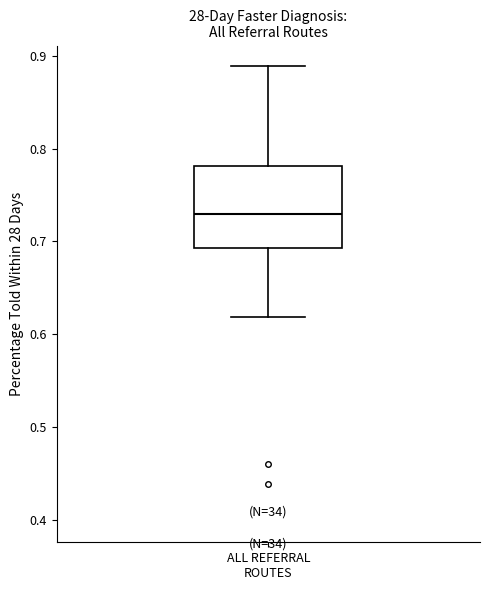

Where is the lower edge of the box for ALL REFERRAL ROUTES on the y-axis? The values are not printed on the chart, so give them approximately, as read against the axis.

0.69